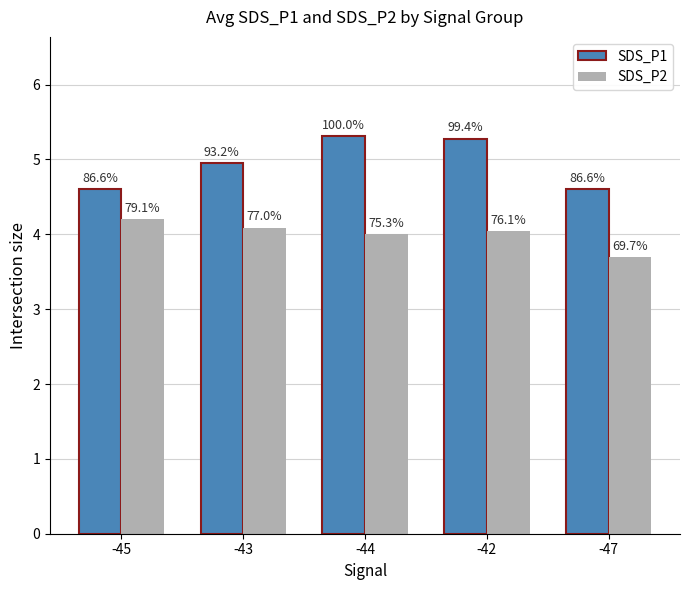

What are all the series names shown in the legend?

SDS_P1, SDS_P2